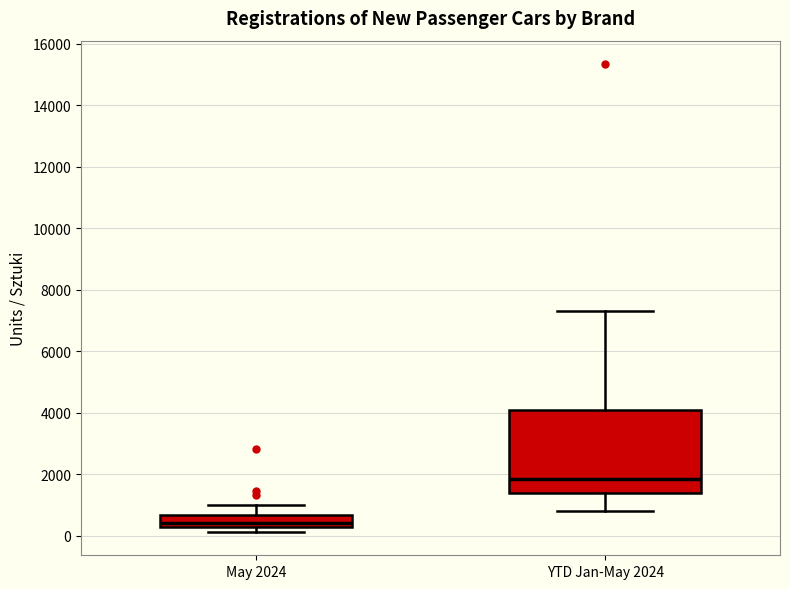

Which box is the tallest, from its lower edge to its upper edge?

YTD Jan-May 2024